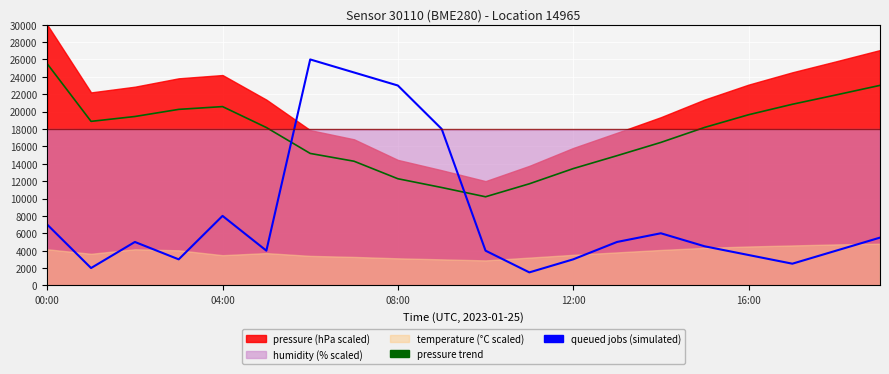

Which category has the lowest value in the pressure trend series?

10